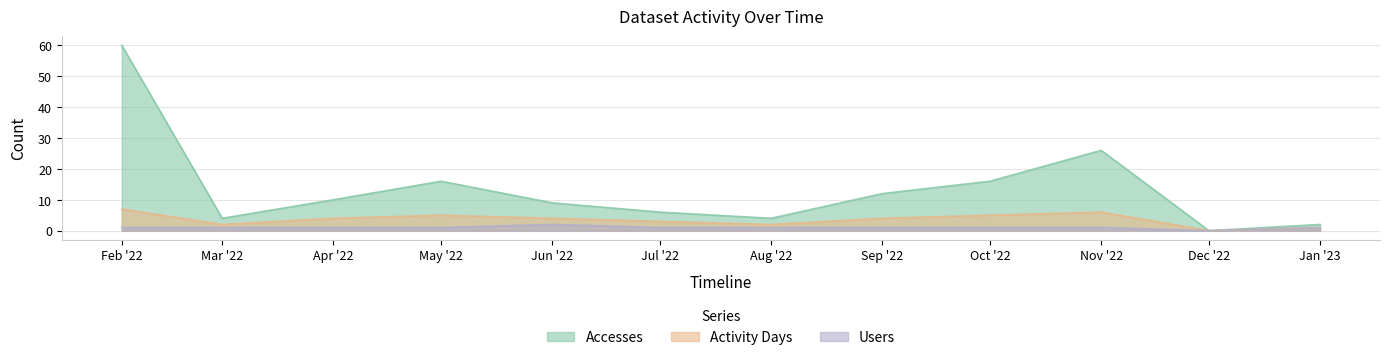

Is the value of Users at Apr '22 greater than the value of Accesses at May '22?

No